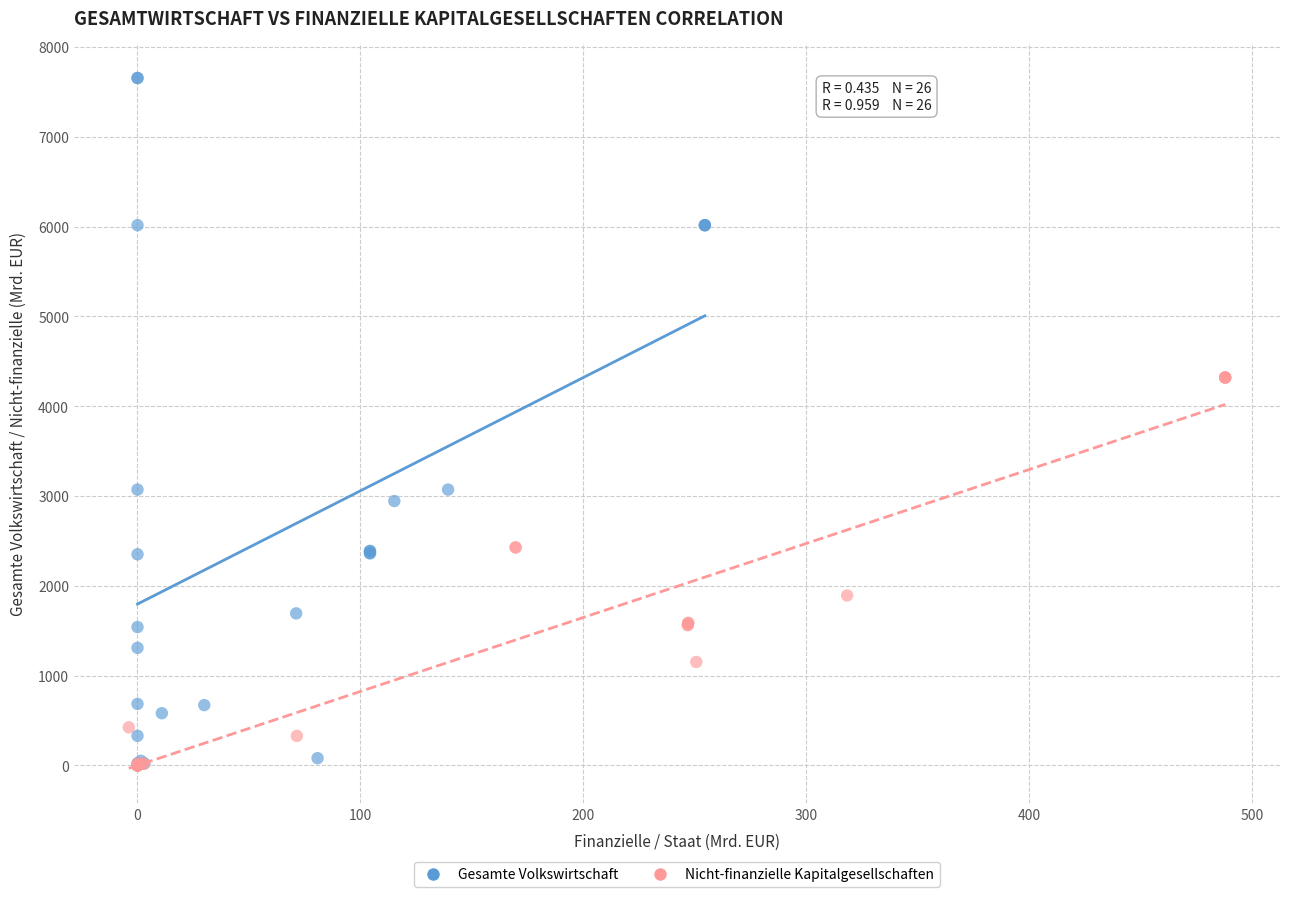

What are all the series names shown in the legend?

Gesamte Volkswirtschaft, Nicht-finanzielle Kapitalgesellschaften